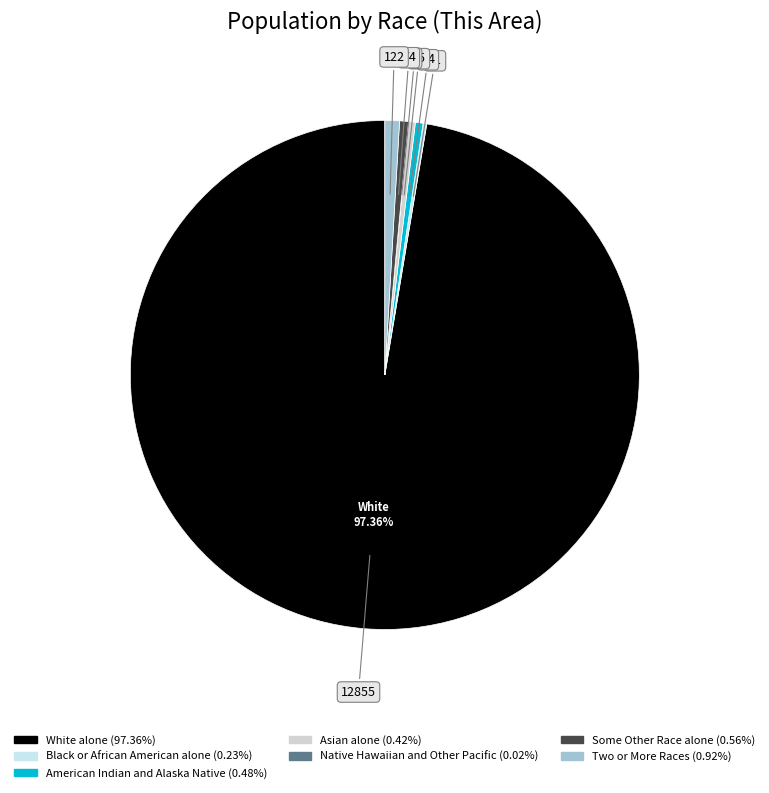

What percentage is NOT represented by American Indian and Alaska Native?

99.5%